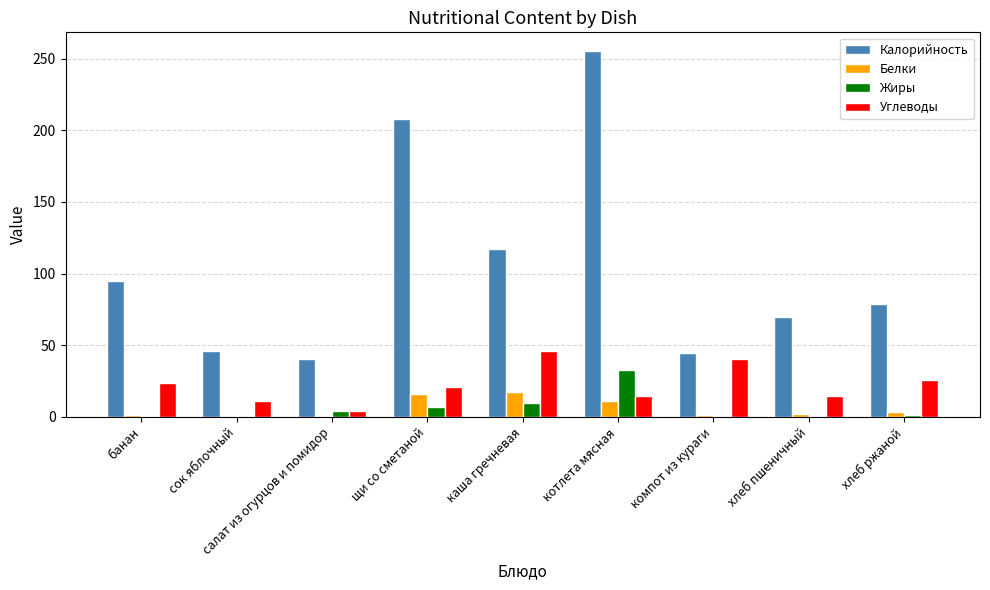

Which series changed the most between сок яблочный and хлеб ржаной?

Калорийность